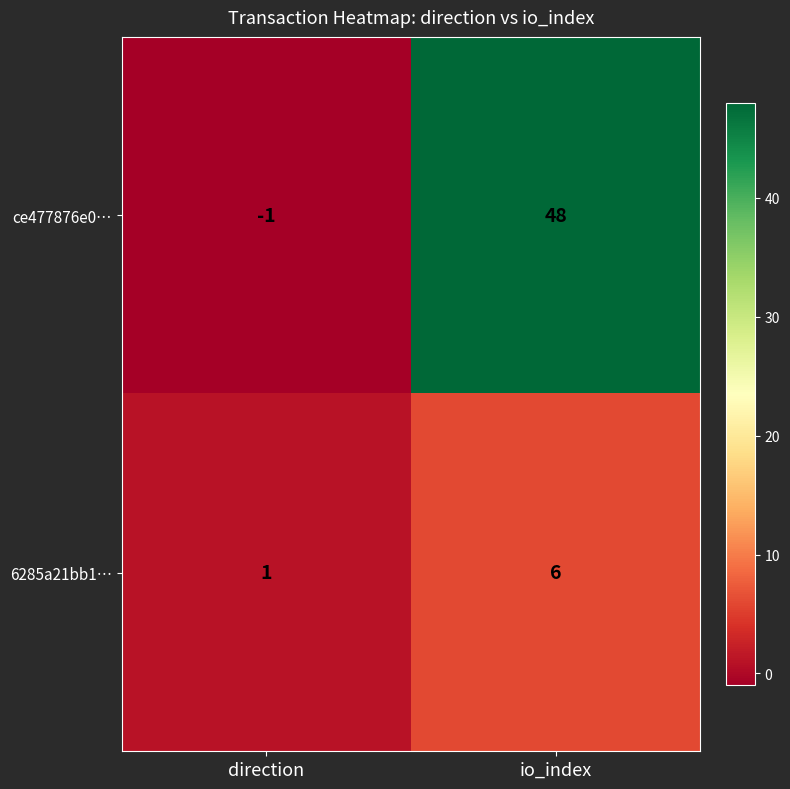

Reading left to right, what are all the values shown in this chart?

ce477876e0…: -1	48
6285a21bb1…: 1	6